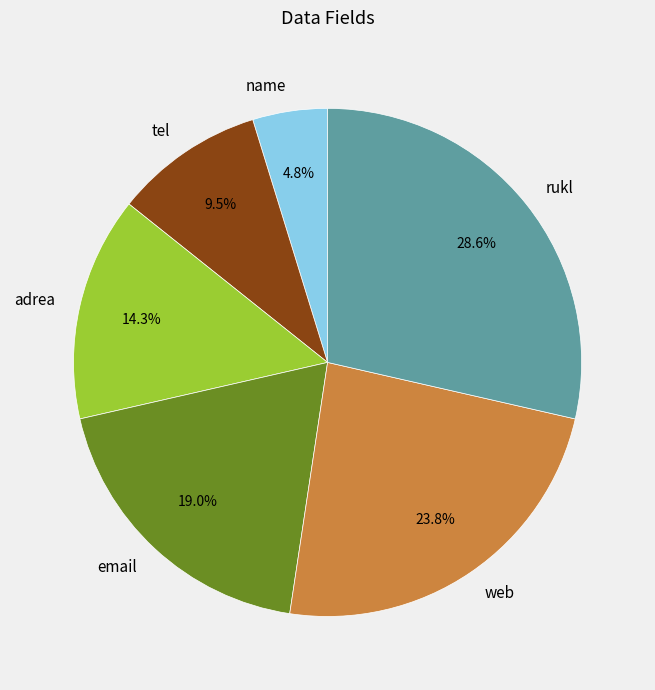

Is it true that web is 32% of the pie?

False